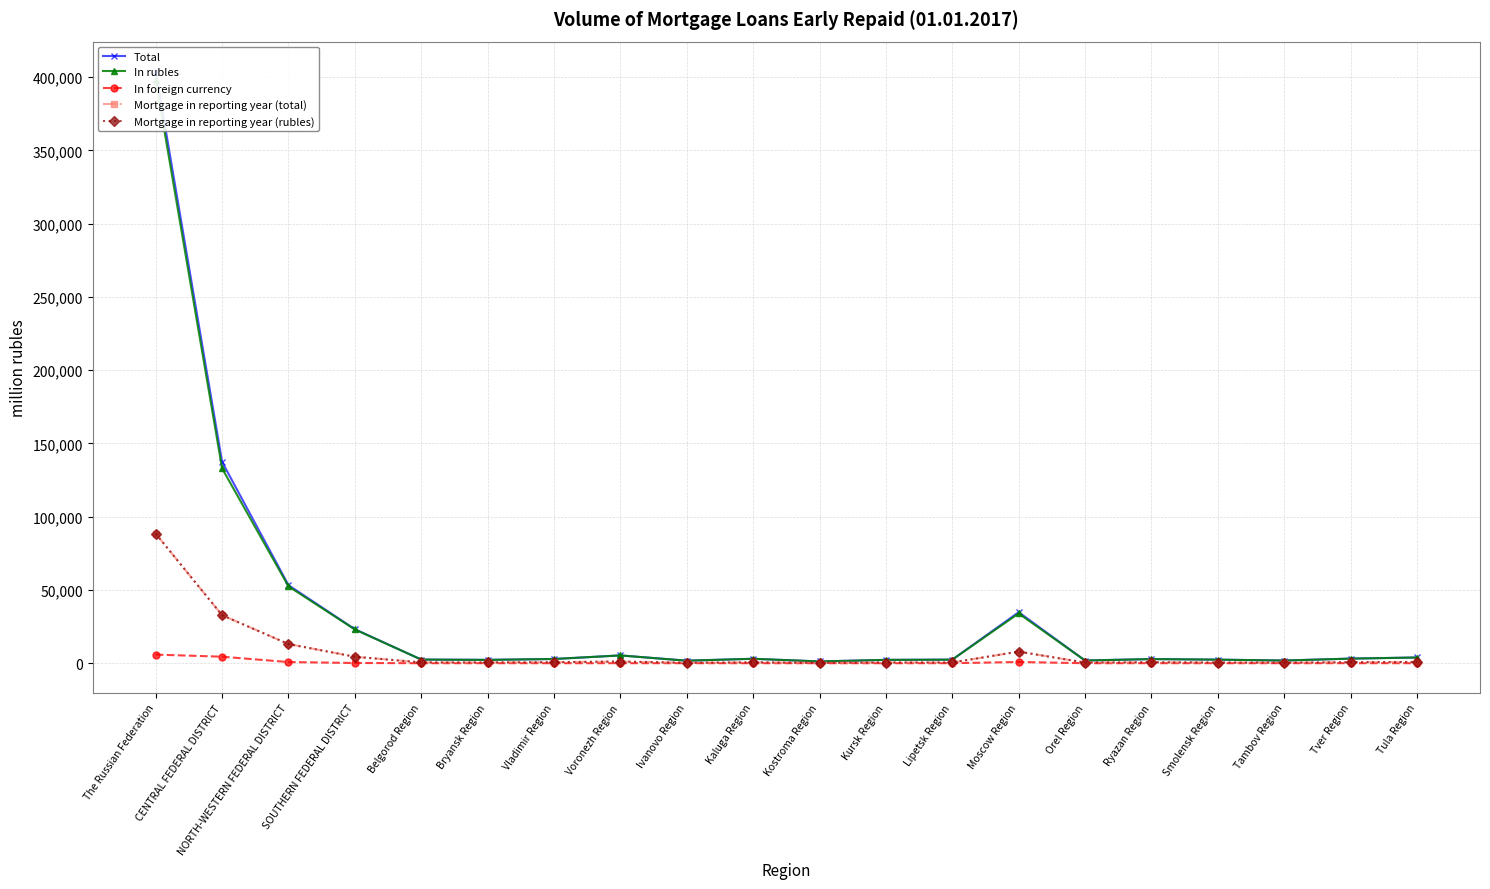

What is the greatest value displayed?

403972